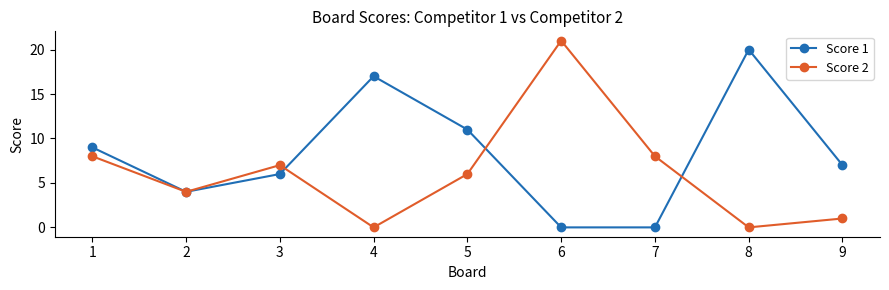

Does the chart have visible grid lines?

No